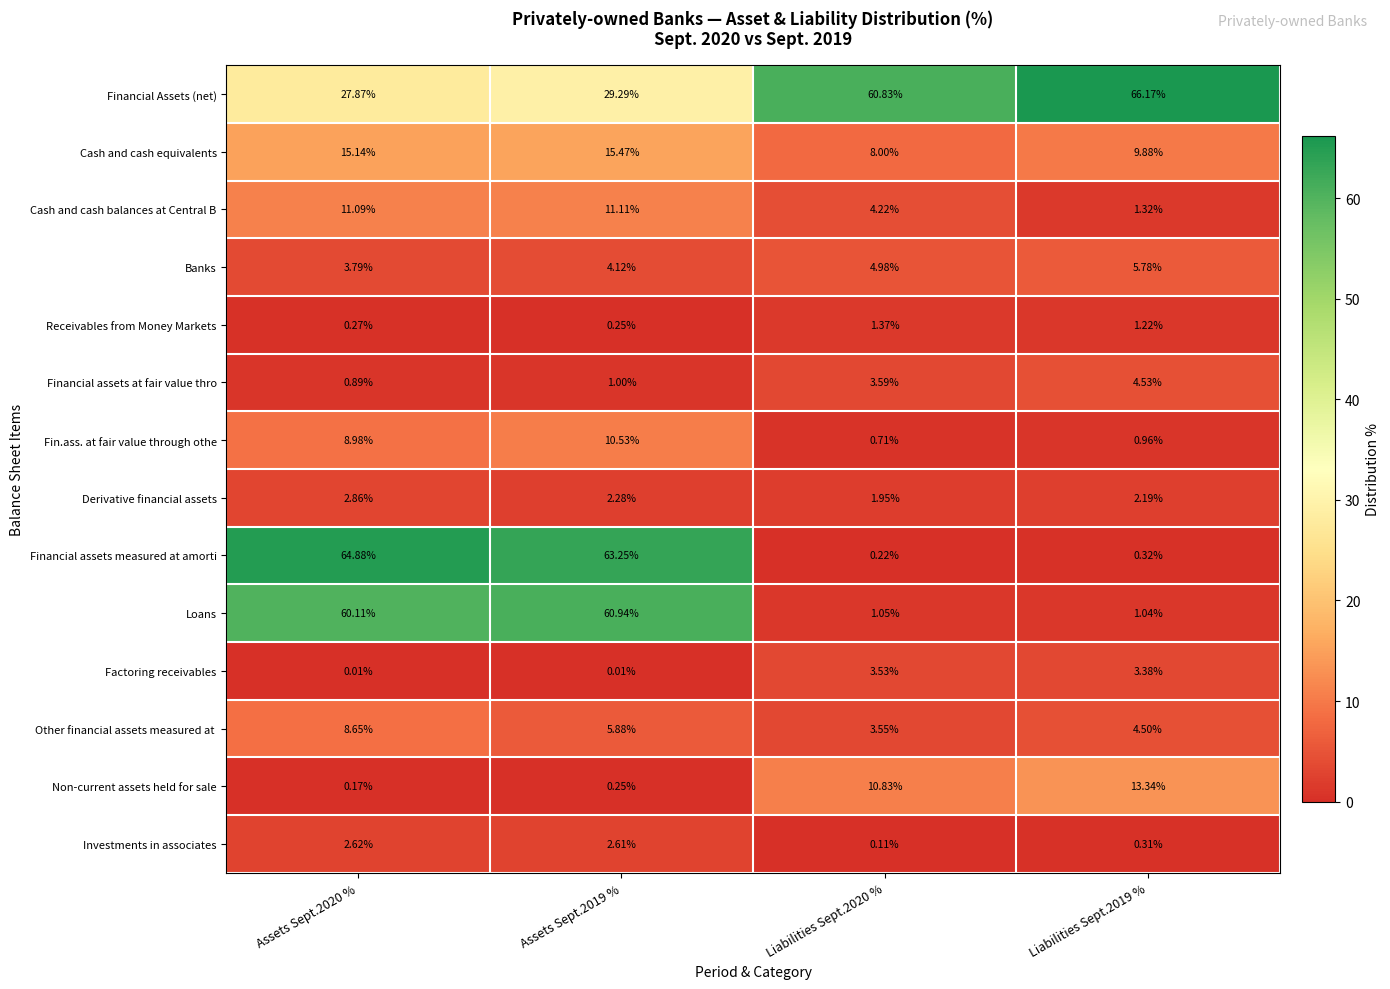

Which series has the largest total across all categories?

Financial Assets (net)